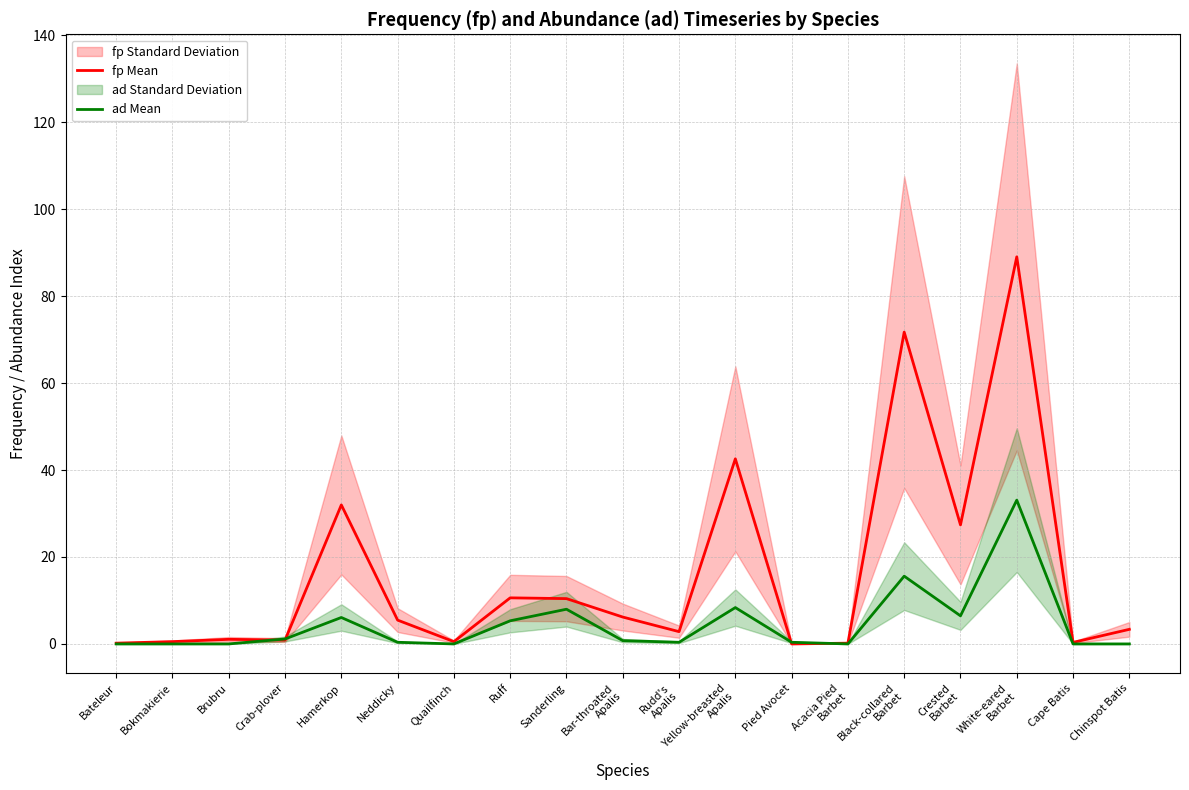

What is the sum of the ad Mean values at Bar-throated
Apalis and Hamerkop?

6.8